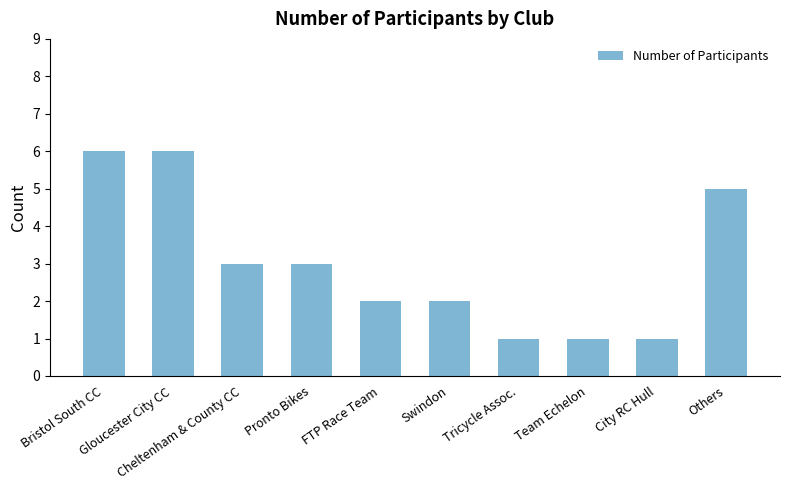

Does the chart contain any negative values?

No